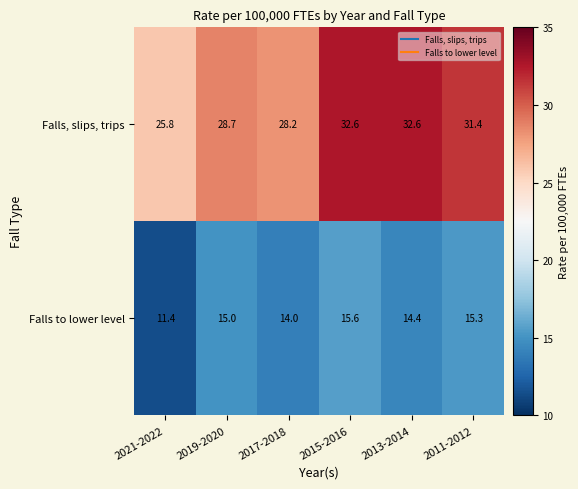

The value of Falls to lower level at 2021-2022 is 17.1. True or false?

False